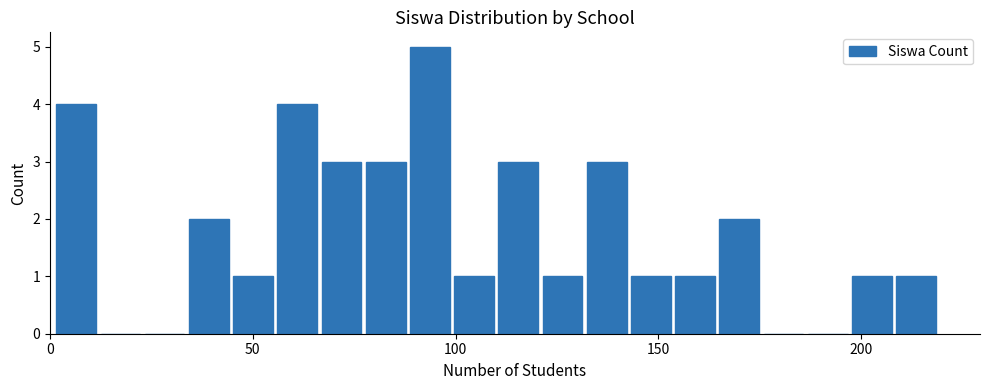

Read against the x-axis, roughly where is the centre of the tallest bar?

95